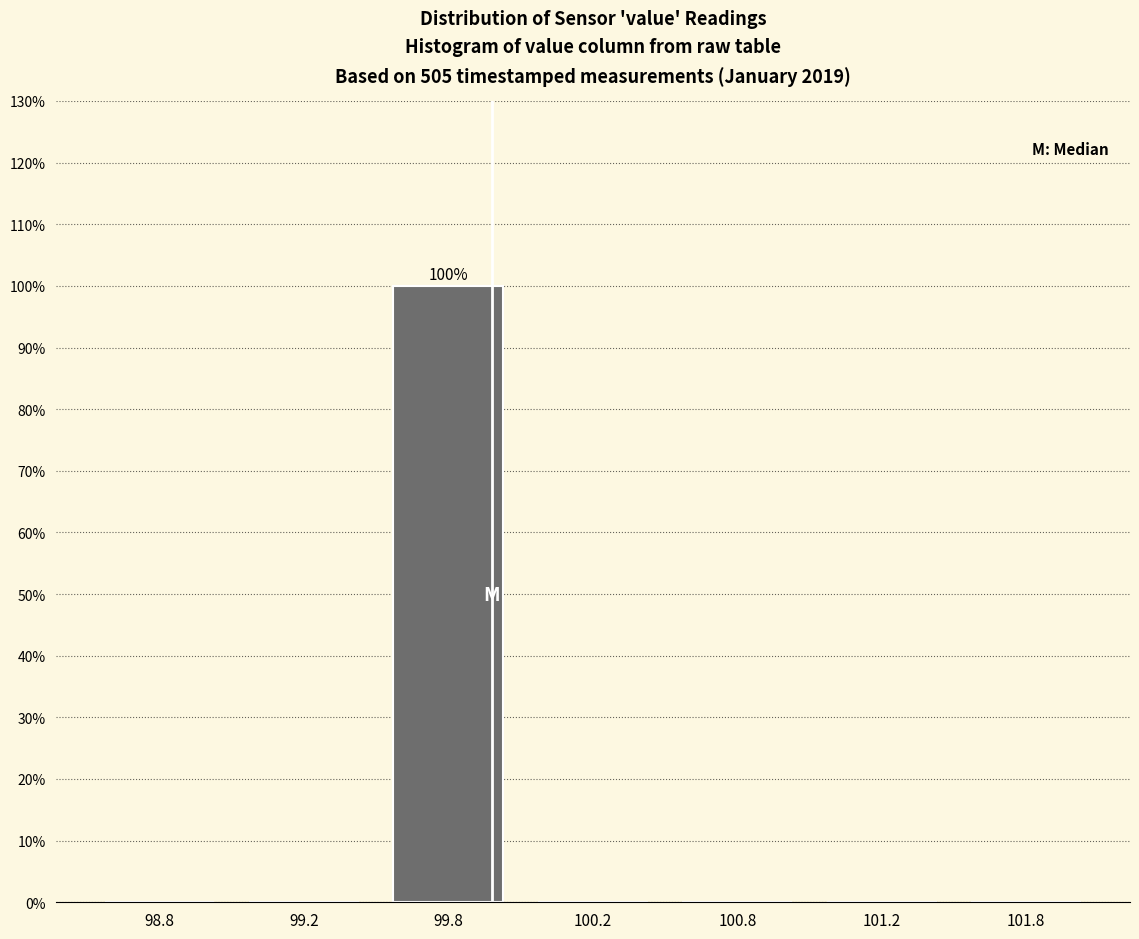

Reading right to left, what are all the values shown in this chart?

101.8=0	101.2=0	100.8=0	100.2=0	99.8=100	99.2=0	98.8=0